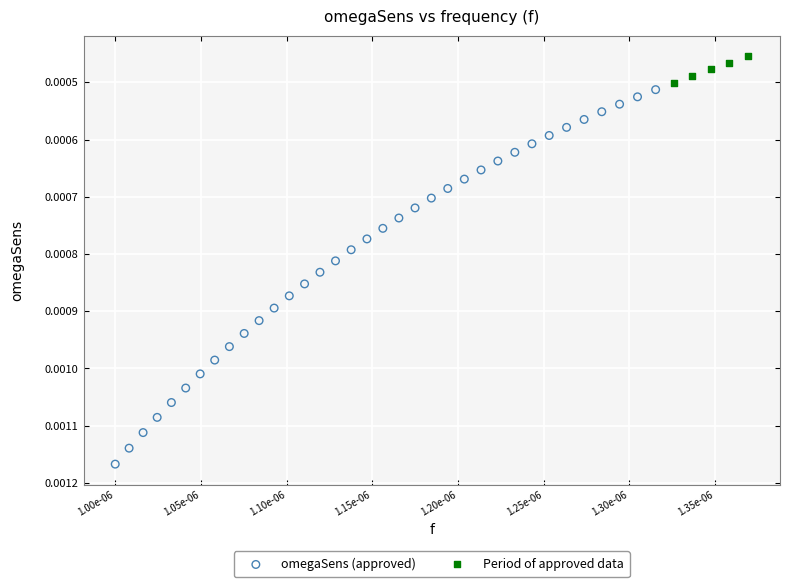

Which series has the widest spread of Y values?

omegaSens (approved)